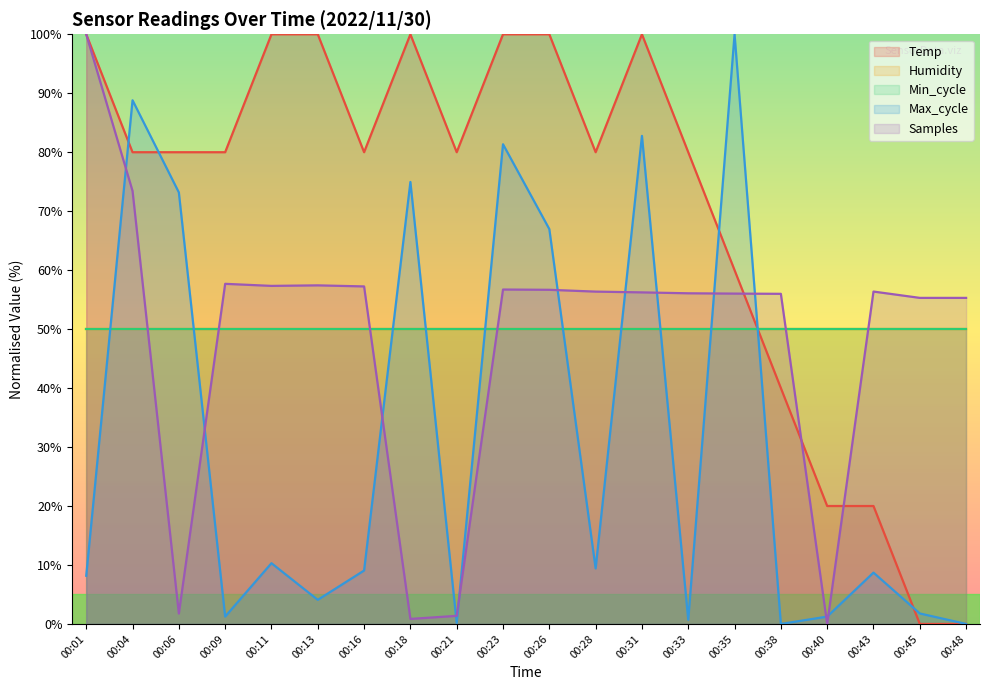

What is the difference between the Max_cycle values at 00:01 and 00:40?

6.9